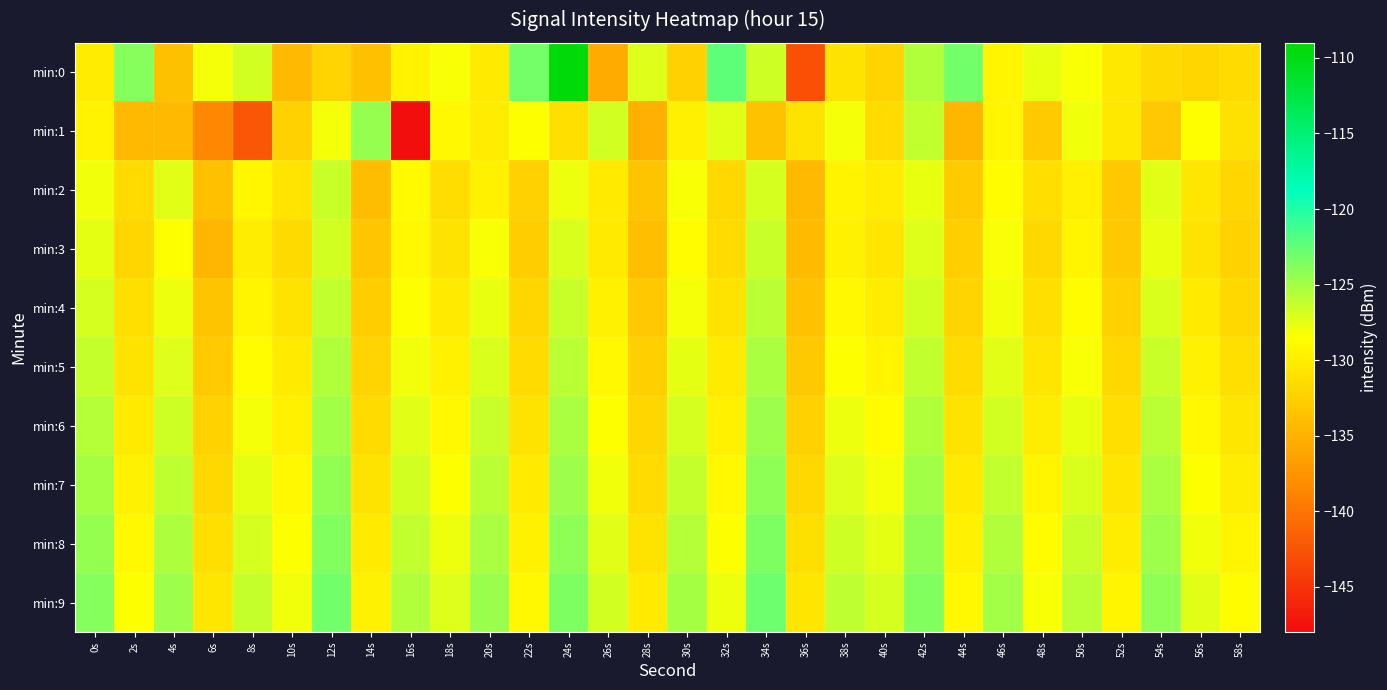

Reading right to left, transcribe all the data shown in this chart.

min:0: 58s=-131.4	56s=-131.9	54s=-131.6	52s=-130.3	50s=-128.3	48s=-127.6	46s=-129.4	44s=-123.1	42s=-125.5	40s=-132.1	38s=-130.9	36s=-142.7	34s=-126.5	32s=-122.4	30s=-132.4	28s=-127.2	26s=-135.7	24s=-109.5	22s=-123.3	20s=-130.3	18s=-128.3	16s=-129.5	14s=-133.7	12s=-132.1	10s=-134.4	8s=-126.8	6s=-128.1	4s=-133.7	2s=-123.8	0s=-130.0
min:1: 58s=-131.0	56s=-128.6	54s=-133.1	52s=-130.4	50s=-127.9	48s=-132.8	46s=-129.3	44s=-134.7	42s=-126.2	40s=-131.5	38s=-128.1	36s=-130.9	34s=-133.6	32s=-127.3	30s=-129.8	28s=-135.1	26s=-126.7	24s=-131.2	22s=-128.5	20s=-130.0	18s=-129.1	16s=-147.8	14s=-124.5	12s=-128.1	10s=-132.4	8s=-142.3	6s=-138.4	4s=-134.4	2s=-134.3	0s=-129.5
min:2: 58s=-132.0	56s=-130.6	54s=-127.4	52s=-133.2	50s=-129.8	48s=-131.1	46s=-128.7	44s=-132.9	42s=-127.6	40s=-130.1	38s=-129.5	36s=-134.3	34s=-126.9	32s=-131.7	30s=-128.3	28s=-133.5	26s=-130.2	24s=-127.8	22s=-132.4	20s=-129.6	18s=-131.3	16s=-128.9	14s=-134.1	12s=-126.4	10s=-130.7	8s=-129.2	6s=-133.8	4s=-127.3	2s=-131.5	0s=-128.0
min:3: 58s=-132.3	56s=-130.9	54s=-127.7	52s=-133.0	50s=-129.4	48s=-131.8	46s=-128.3	44s=-132.6	42s=-127.2	40s=-130.5	38s=-129.7	36s=-134.2	34s=-126.5	32s=-131.4	30s=-128.8	28s=-133.9	26s=-130.3	24s=-127.1	22s=-132.7	20s=-128.2	18s=-130.8	16s=-129.1	14s=-133.3	12s=-126.8	10s=-131.6	8s=-129.9	6s=-134.6	4s=-128.4	2s=-132.0	0s=-127.5
min:4: 58s=-131.7	56s=-130.3	54s=-127.1	52s=-132.4	50s=-128.8	48s=-131.2	46s=-127.9	44s=-132.1	42s=-126.7	40s=-129.9	38s=-129.0	36s=-133.6	34s=-125.9	32s=-130.8	30s=-128.1	28s=-133.2	26s=-129.7	24s=-126.5	22s=-132.0	20s=-127.6	18s=-130.2	16s=-128.5	14s=-132.7	12s=-126.1	10s=-130.9	8s=-129.3	6s=-133.4	4s=-127.8	2s=-131.2	0s=-126.9
min:5: 58s=-131.1	56s=-129.7	54s=-126.5	52s=-131.8	50s=-128.2	48s=-130.6	46s=-127.3	44s=-131.5	42s=-126.1	40s=-129.3	38s=-128.4	36s=-133.0	34s=-125.3	32s=-130.2	30s=-127.5	28s=-132.6	26s=-129.1	24s=-125.9	22s=-131.4	20s=-127.0	18s=-129.6	16s=-127.9	14s=-132.1	12s=-125.5	10s=-130.3	8s=-128.7	6s=-132.9	4s=-127.2	2s=-130.8	0s=-126.3
min:6: 58s=-130.5	56s=-129.1	54s=-125.9	52s=-131.2	50s=-127.6	48s=-130.0	46s=-126.7	44s=-130.9	42s=-125.5	40s=-128.7	38s=-127.8	36s=-132.4	34s=-124.7	32s=-129.6	30s=-126.9	28s=-132.0	26s=-128.5	24s=-125.3	22s=-130.8	20s=-126.4	18s=-129.0	16s=-127.3	14s=-131.5	12s=-124.9	10s=-129.7	8s=-128.1	6s=-132.3	4s=-126.6	2s=-130.2	0s=-125.7
min:7: 58s=-129.9	56s=-128.5	54s=-125.3	52s=-130.6	50s=-127.0	48s=-129.4	46s=-126.1	44s=-130.3	42s=-124.9	40s=-128.1	38s=-127.2	36s=-131.8	34s=-124.1	32s=-129.0	30s=-126.3	28s=-131.4	26s=-127.9	24s=-124.7	22s=-130.2	20s=-125.8	18s=-128.4	16s=-126.7	14s=-130.9	12s=-124.3	10s=-129.1	8s=-127.5	6s=-131.7	4s=-126.0	2s=-129.6	0s=-125.1
min:8: 58s=-129.3	56s=-127.9	54s=-124.7	52s=-130.0	50s=-126.4	48s=-128.8	46s=-125.5	44s=-129.7	42s=-124.3	40s=-127.5	38s=-126.6	36s=-131.2	34s=-123.5	32s=-128.4	30s=-125.7	28s=-130.8	26s=-127.3	24s=-124.1	22s=-129.6	20s=-125.2	18s=-127.8	16s=-126.1	14s=-130.3	12s=-123.7	10s=-128.5	8s=-126.9	6s=-131.1	4s=-125.4	2s=-129.0	0s=-124.5
min:9: 58s=-128.7	56s=-127.3	54s=-124.1	52s=-129.4	50s=-125.8	48s=-128.2	46s=-124.9	44s=-129.1	42s=-123.7	40s=-126.9	38s=-126.0	36s=-130.6	34s=-122.9	32s=-127.8	30s=-125.1	28s=-130.2	26s=-126.7	24s=-123.5	22s=-129.0	20s=-124.6	18s=-127.2	16s=-125.5	14s=-129.7	12s=-123.1	10s=-127.9	8s=-126.3	6s=-130.5	4s=-124.8	2s=-128.4	0s=-123.9